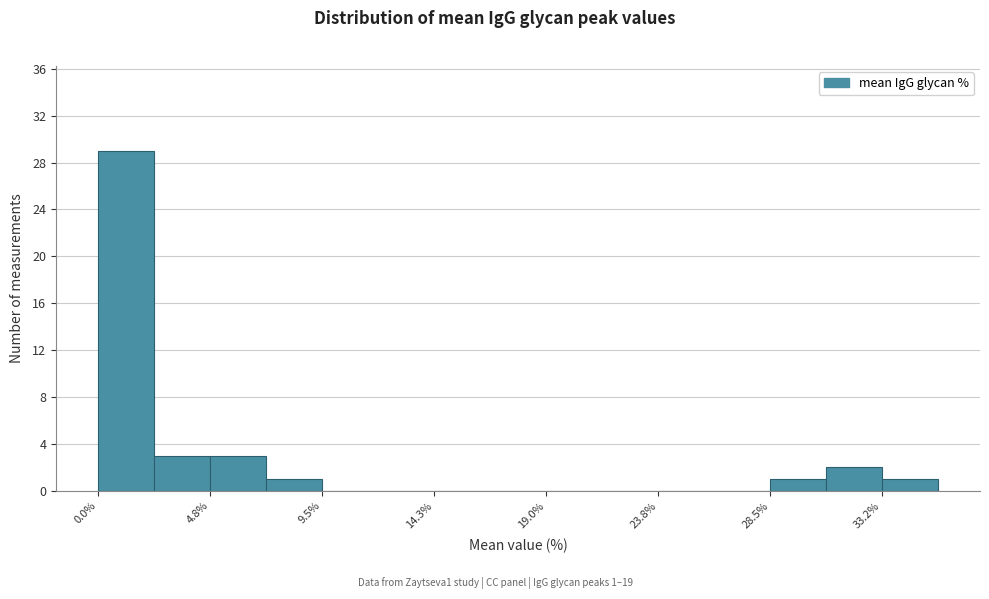

Which range on the x-axis has the tallest bar?

0.0 to 2.5